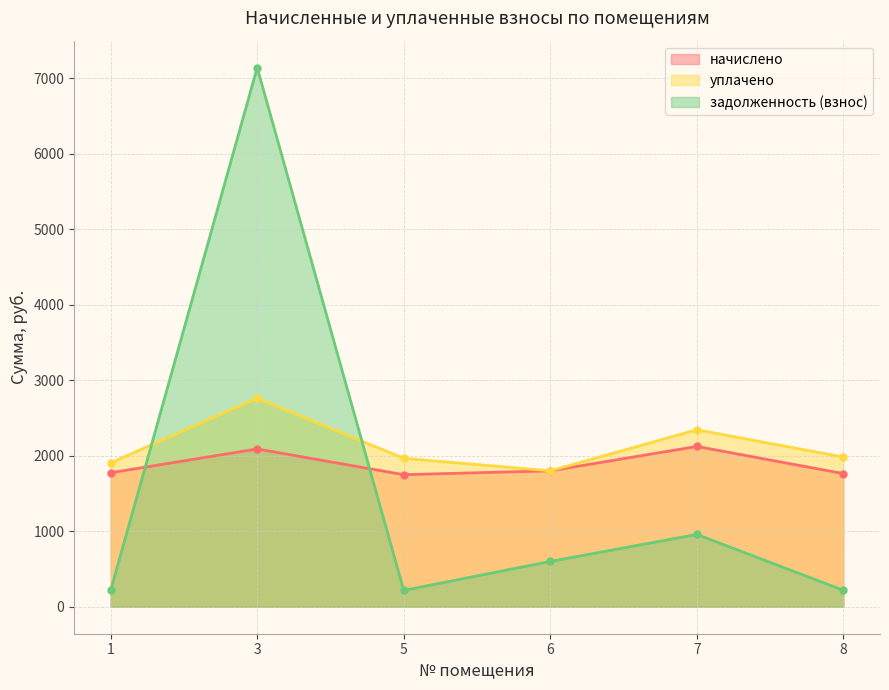

Is it true that начислено equals 2122.6 at 7?

True